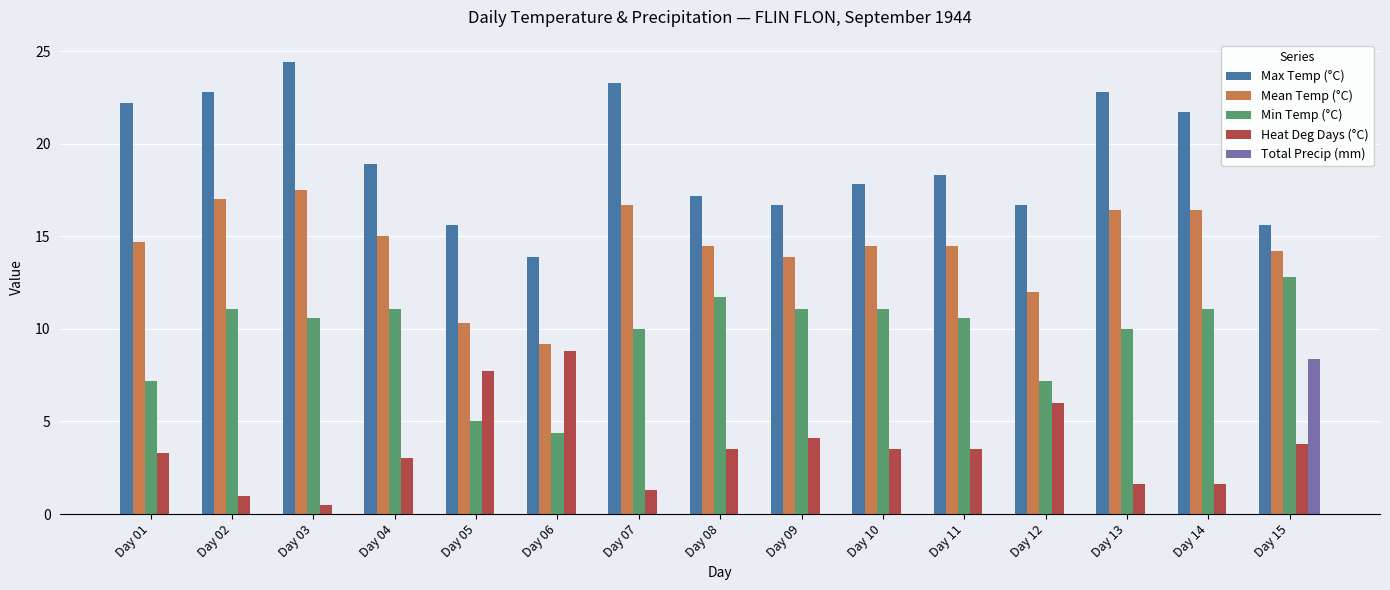

What is the sum of the Min Temp (°C) values at Day 08 and Day 05?

16.7